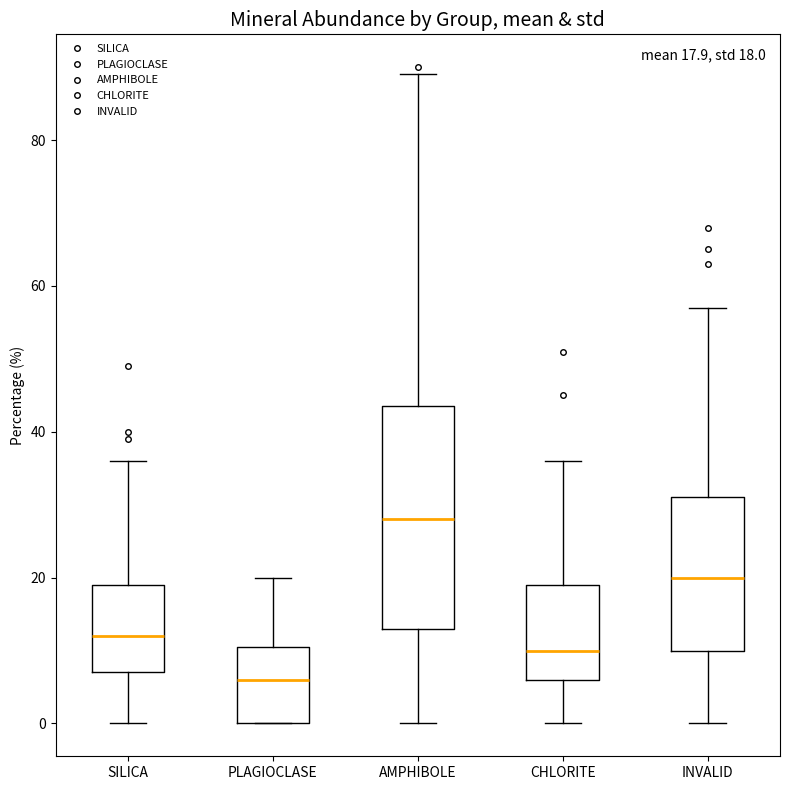

Which box is the tallest, from its lower edge to its upper edge?

AMPHIBOLE